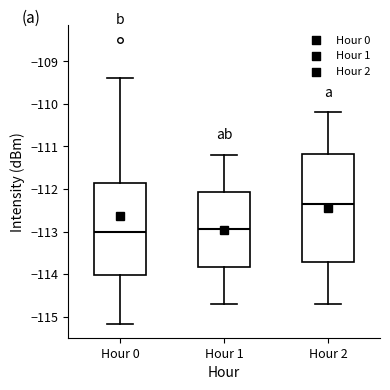

Reading left to right, transcribe this box plot: for each box, give where its median line is, the range the box spans, and where its two whiskers end, as read against the y-axis. The values are not printed on the chart, so give them approximately, as read against the axis.

Hour 0: median -113.0, box -114.0 to -111.9, whiskers -115.2 to -109.4
Hour 1: median -112.9, box -113.8 to -112.1, whiskers -114.7 to -111.2
Hour 2: median -112.3, box -113.7 to -111.2, whiskers -114.7 to -110.2